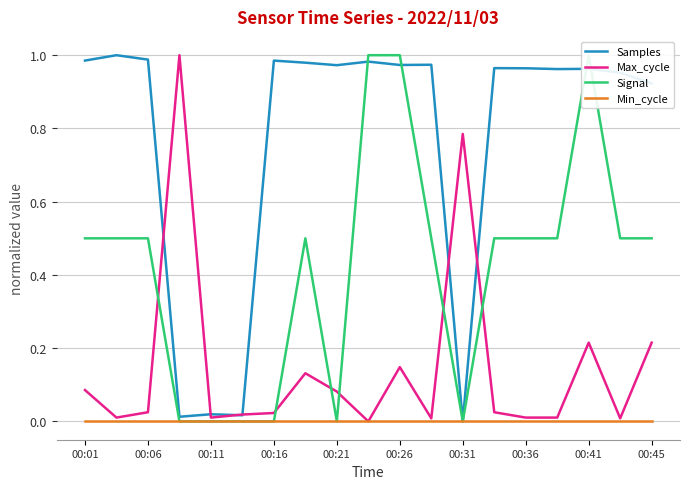

True or false: Max_cycle has more than 0 points higher than both neighbors.

True